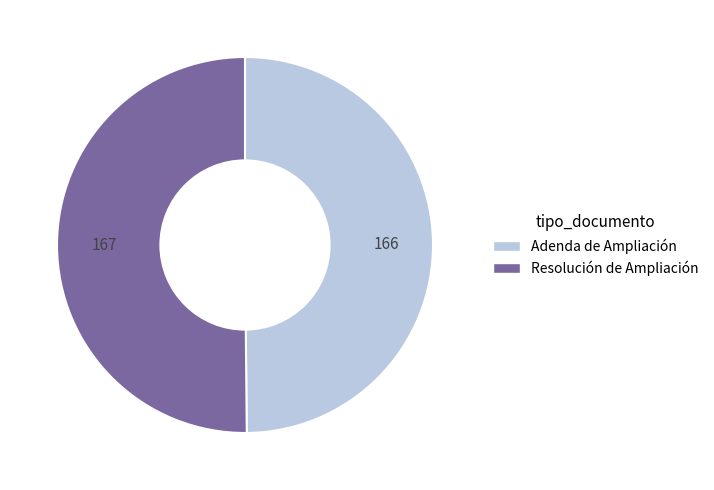

Approximately how many times larger is the value at Resolución de Ampliación compared to Adenda de Ampliación?

1.0